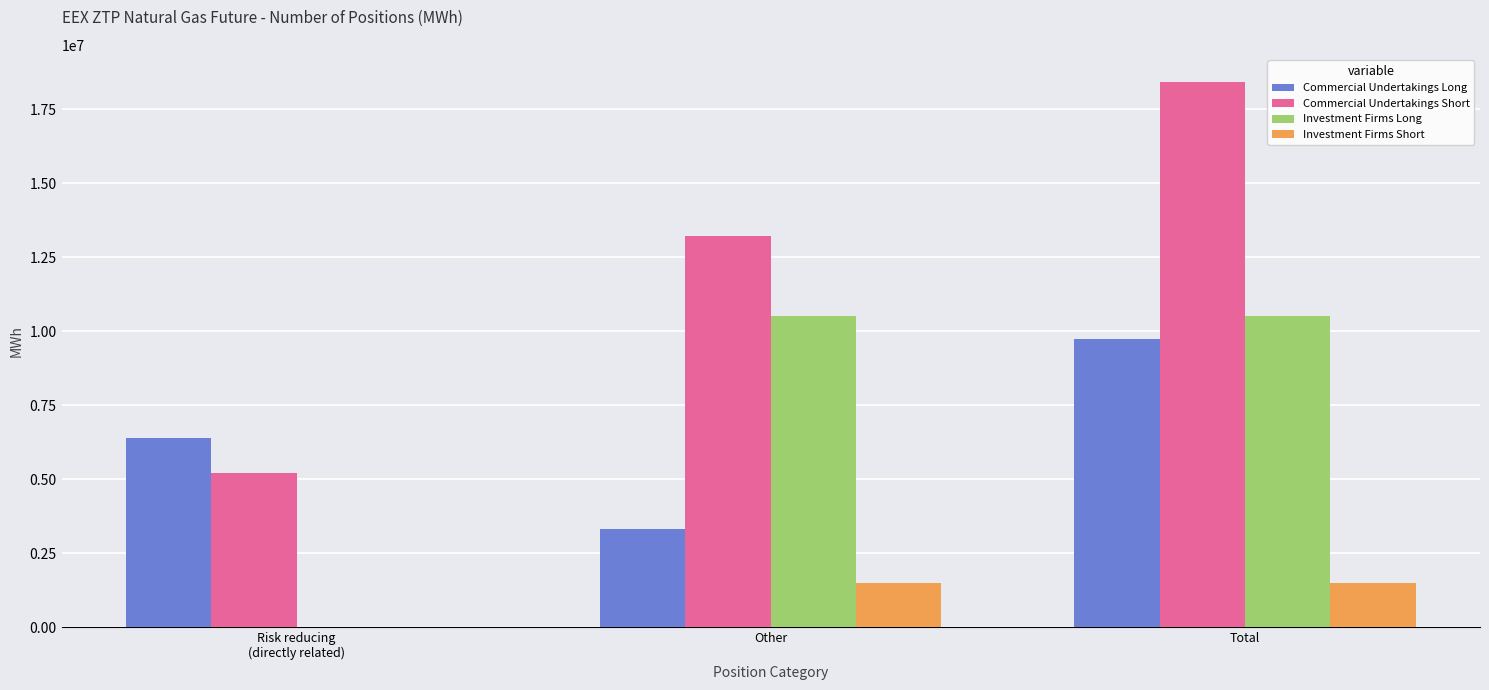

How many categories are shown in the chart?

3